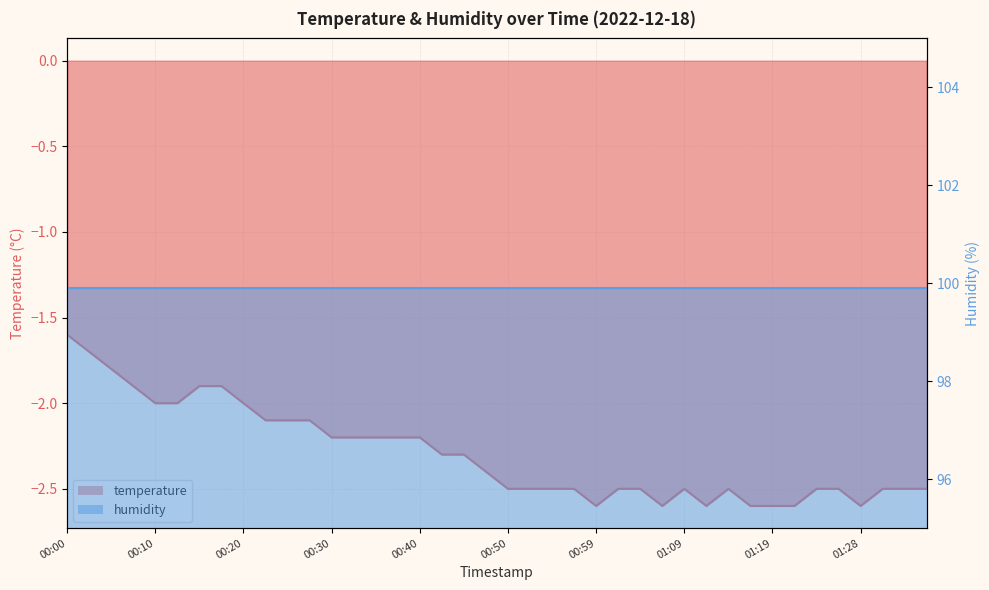

Which has a higher value, 00:15 or 00:59?

00:15